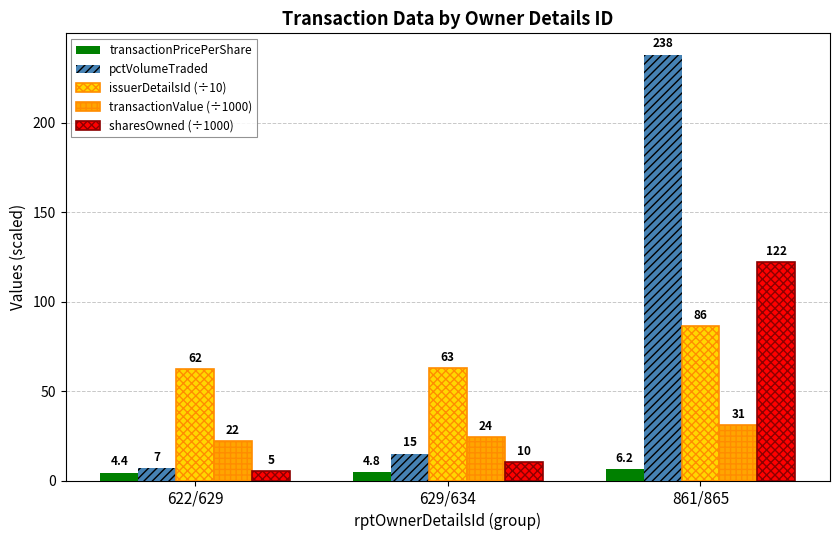

List the series in order of their peak value, highest first.

pctVolumeTraded, sharesOwned (÷1000), issuerDetailsId (÷10), transactionValue (÷1000), transactionPricePerShare